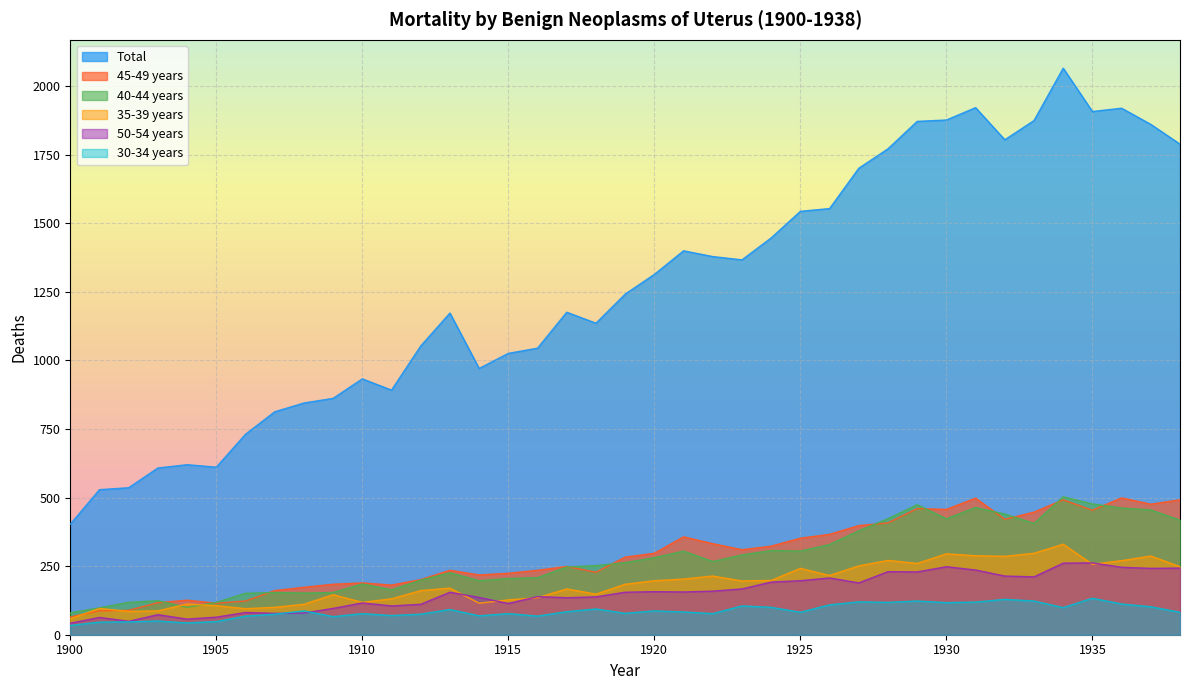

Which has a higher value, 1904 or 1902?

1904